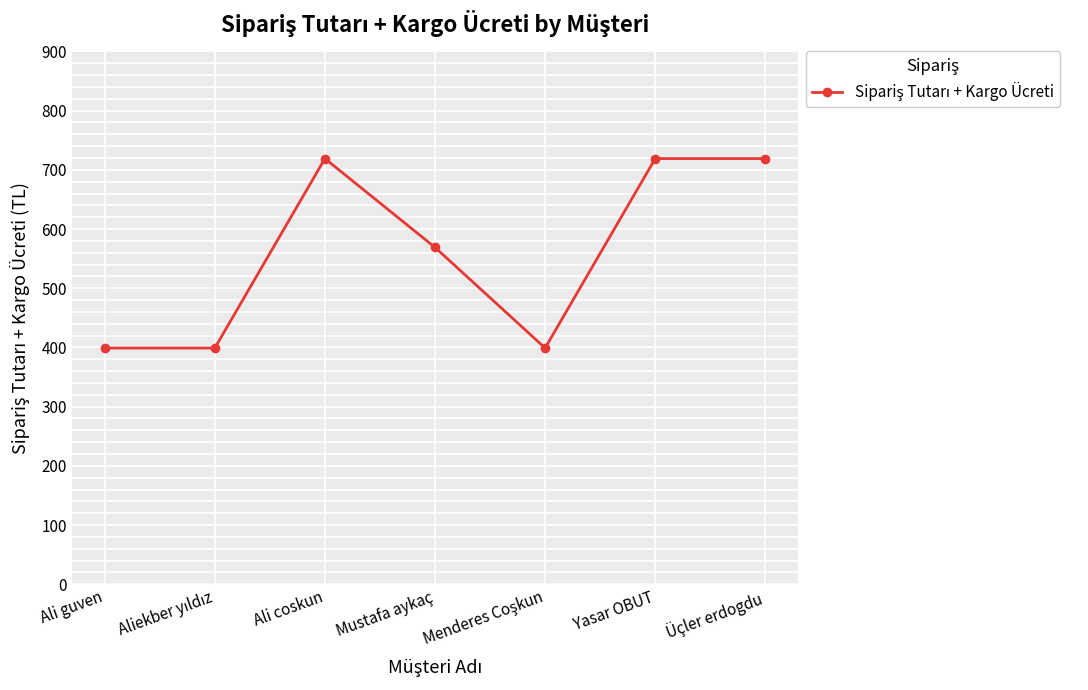

What is the minimum value shown in the chart?

399